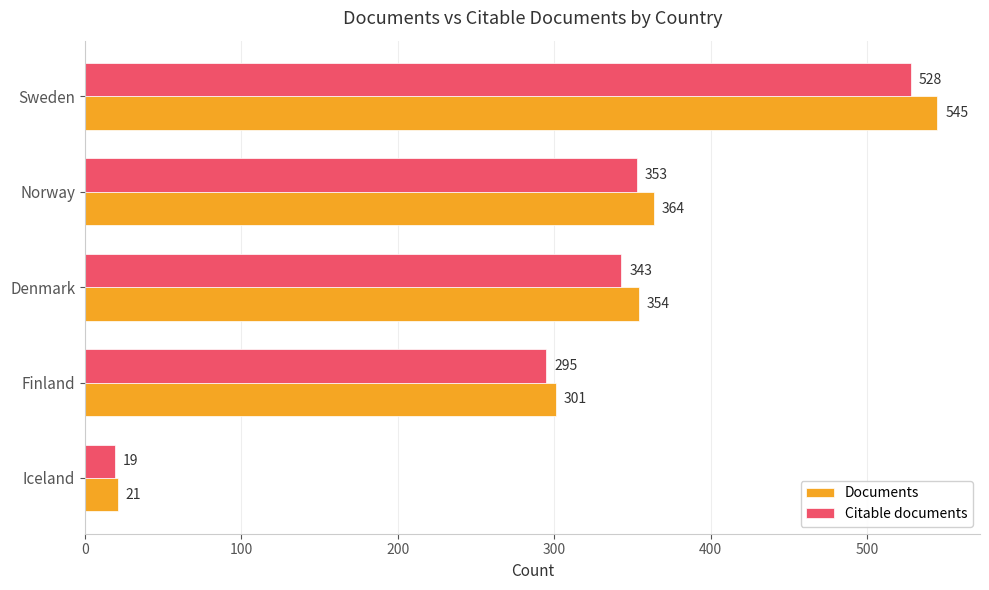

What is the highest value of the Citable documents series?

528